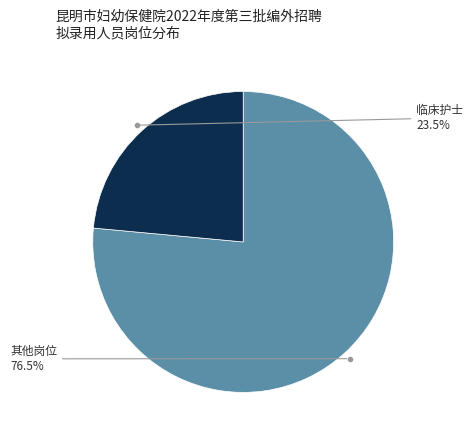

Is there a majority slice in this chart?

Yes